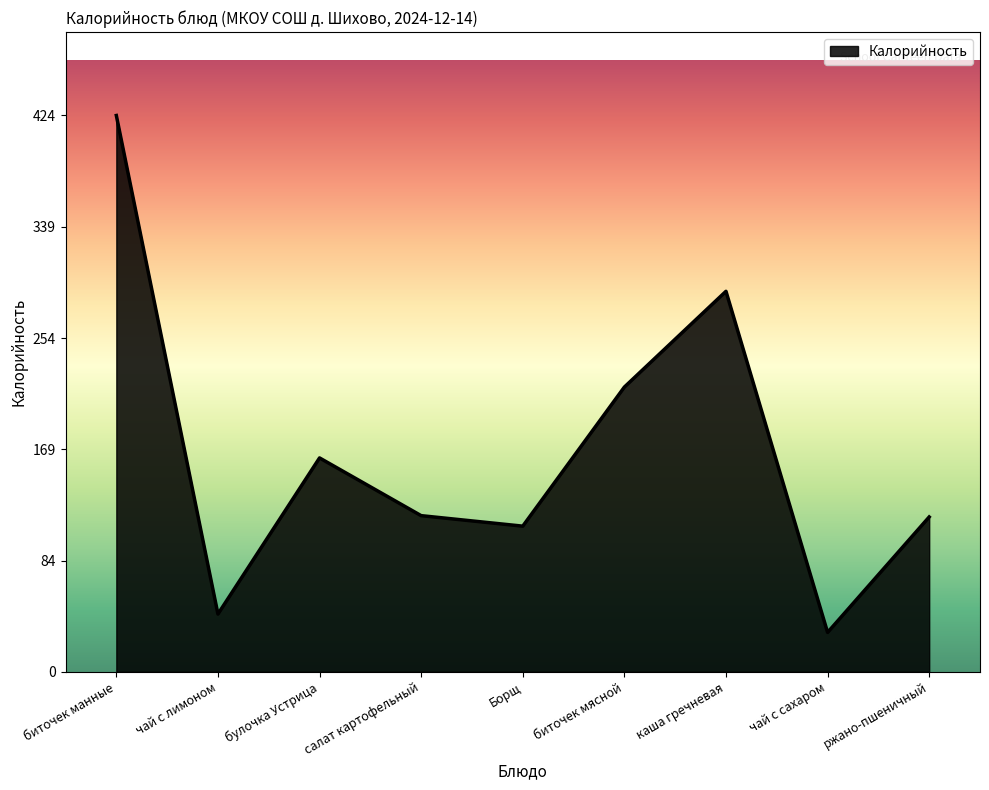

What is the sum of all values?

1516